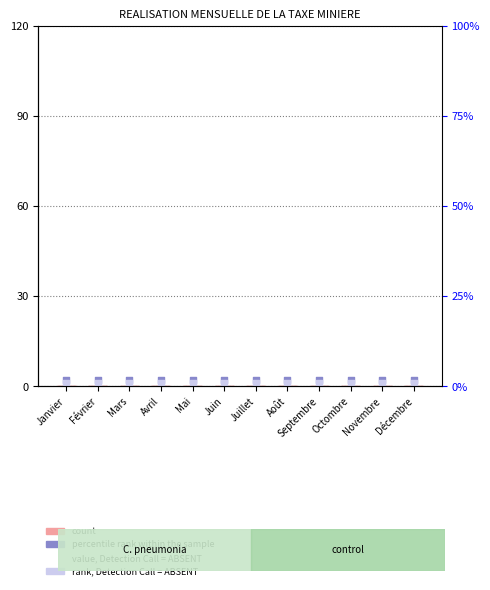

At how many categories does at least one series exceed 1?

12